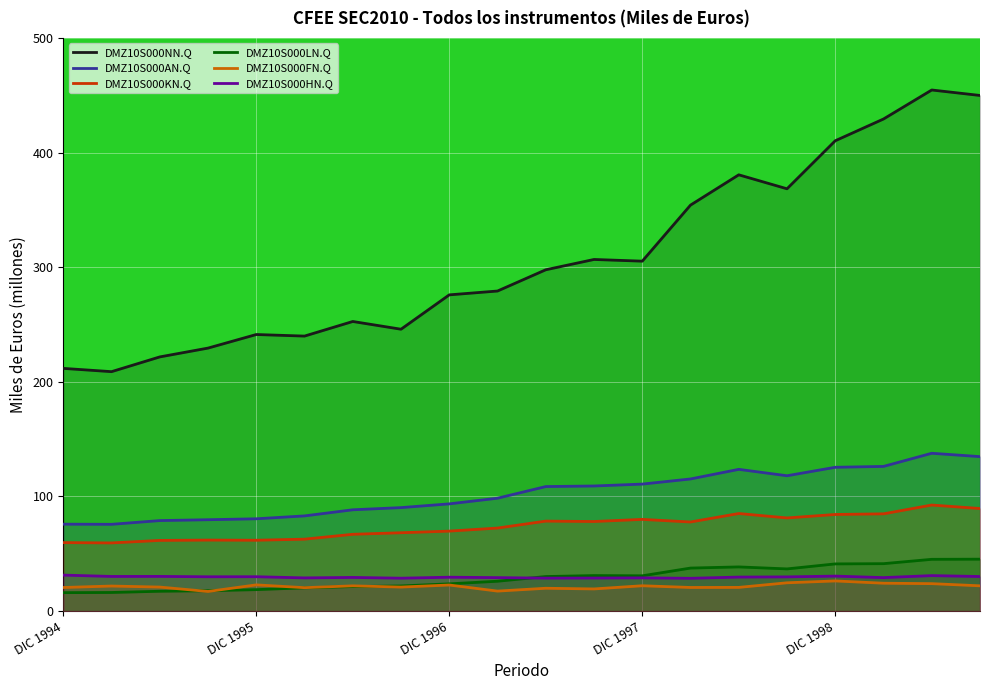

What is the value of the DMZ10S000FN.Q point at the 15th from the left?

20.7